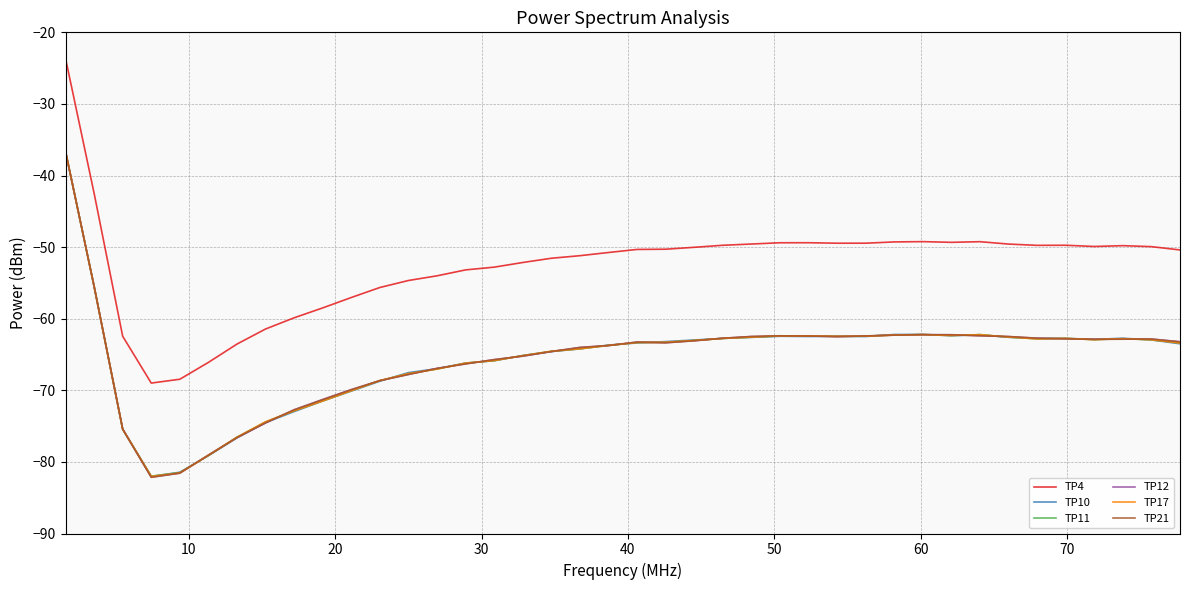

Which series has the largest total across all categories?

TP4